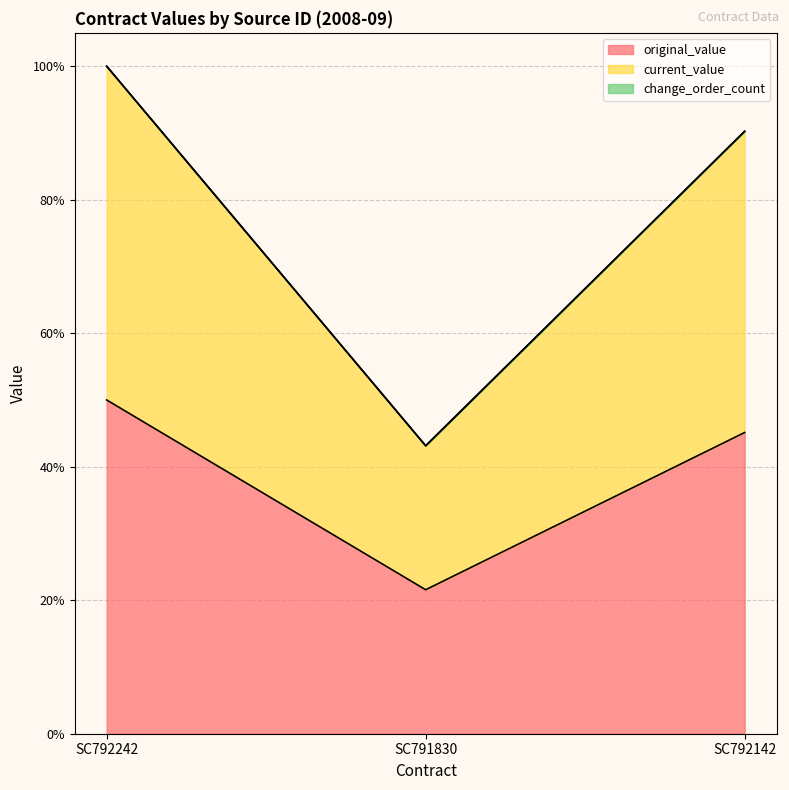

Count the number of data series in this chart.

2